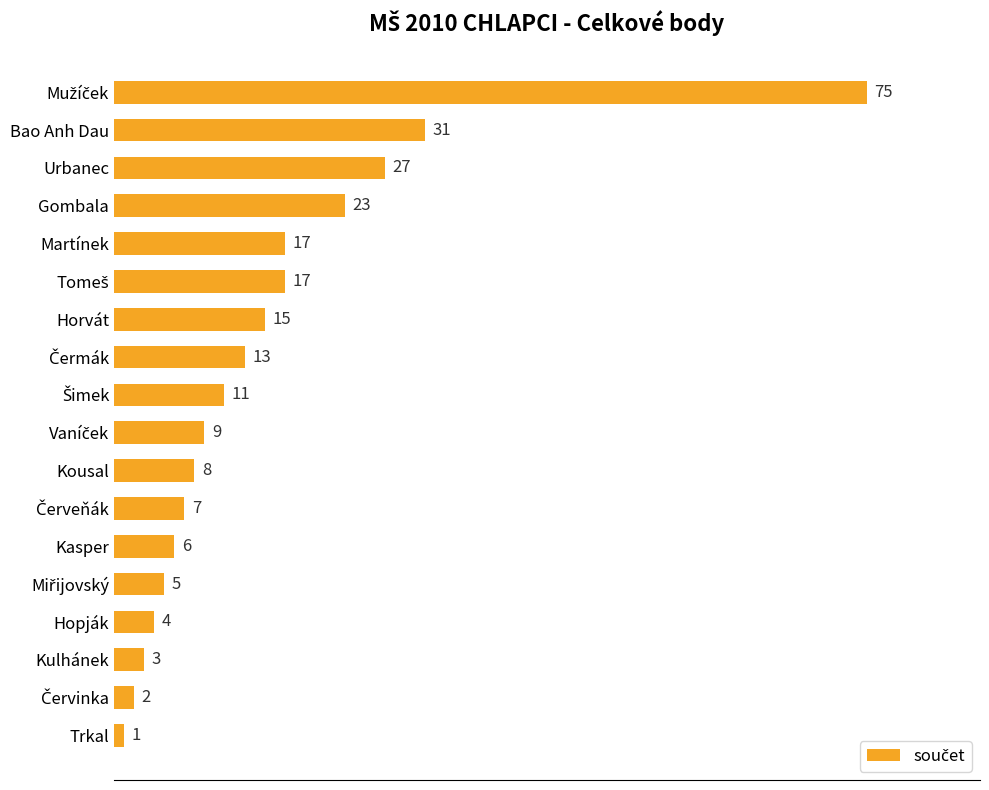

How many data points are less than 11?

9